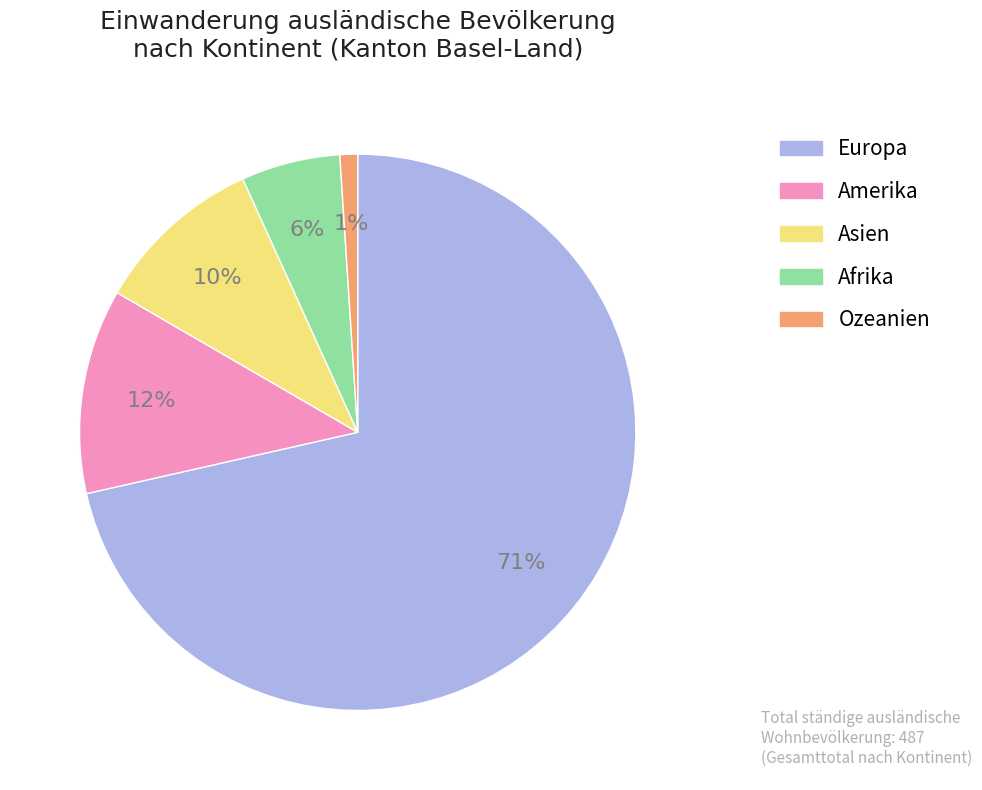

How many segments does this pie chart have?

5